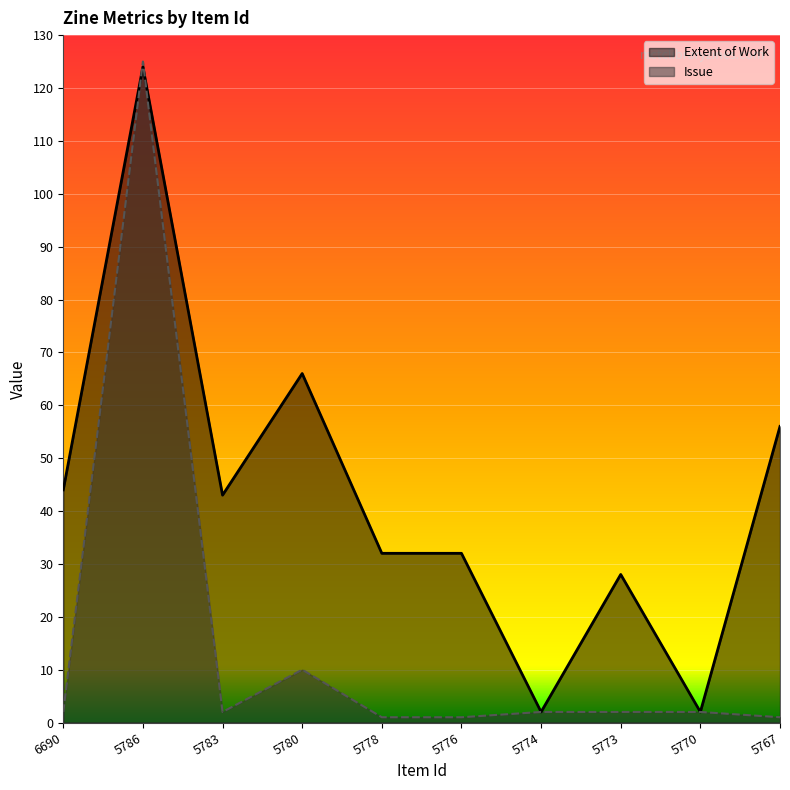

What is the greatest value displayed?

125